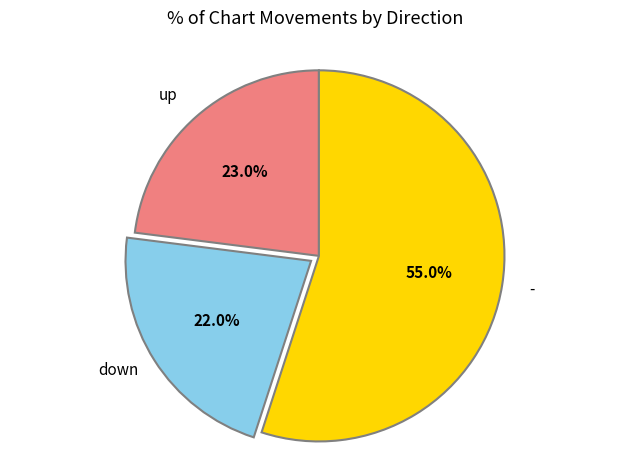

What is the majority slice?

-